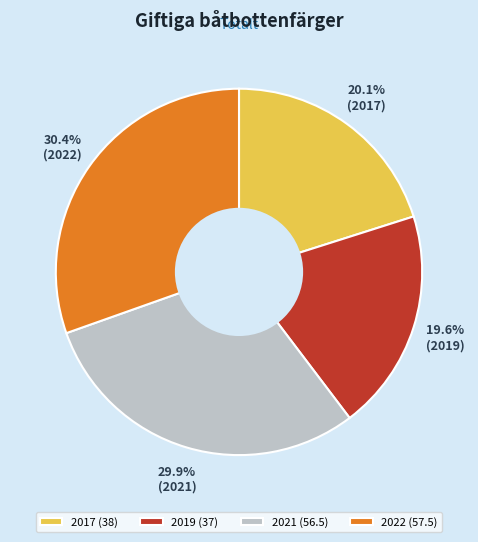

How many segments does this pie chart have?

4